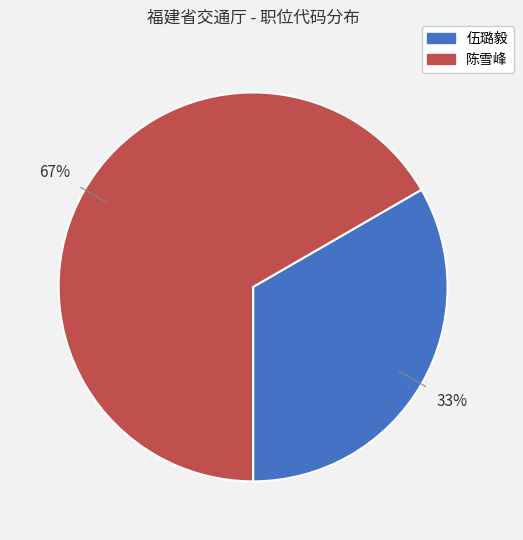

Which category has the smallest portion of the pie?

伍璐毅